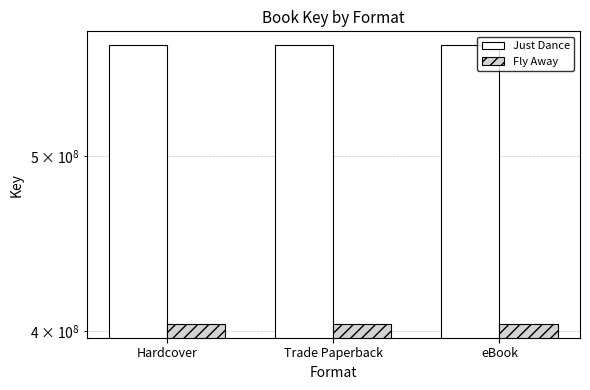

List the labels in order of Fly Away value, smallest first.

Hardcover, Trade Paperback, eBook